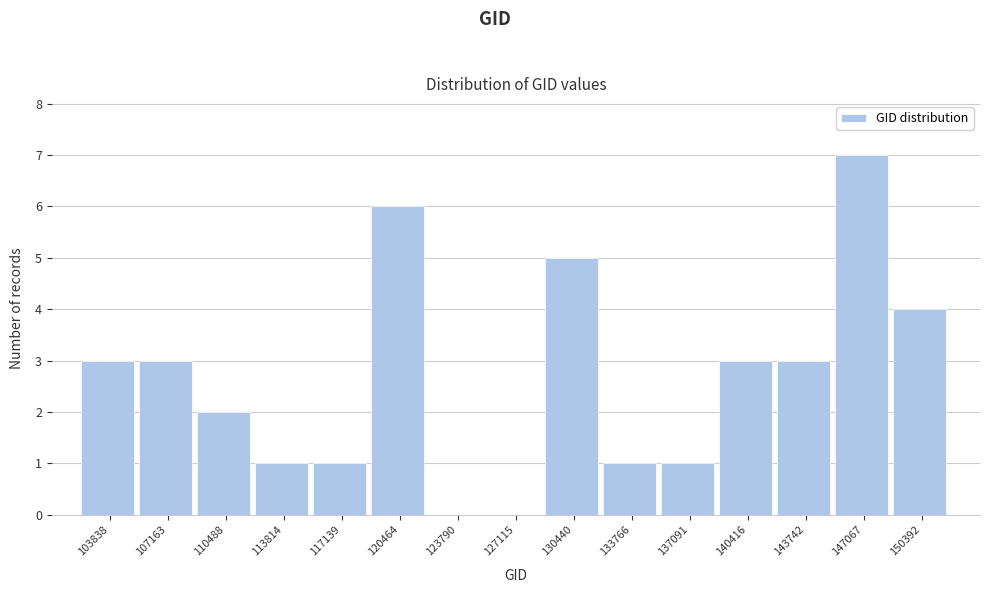

Reading right to left, what are all the values shown in this chart?

150392=4	147067=7	143742=3	140416=3	137091=1	133766=1	130440=5	127115=0	123790=0	120464=6	117139=1	113814=1	110488=2	107163=3	103838=3